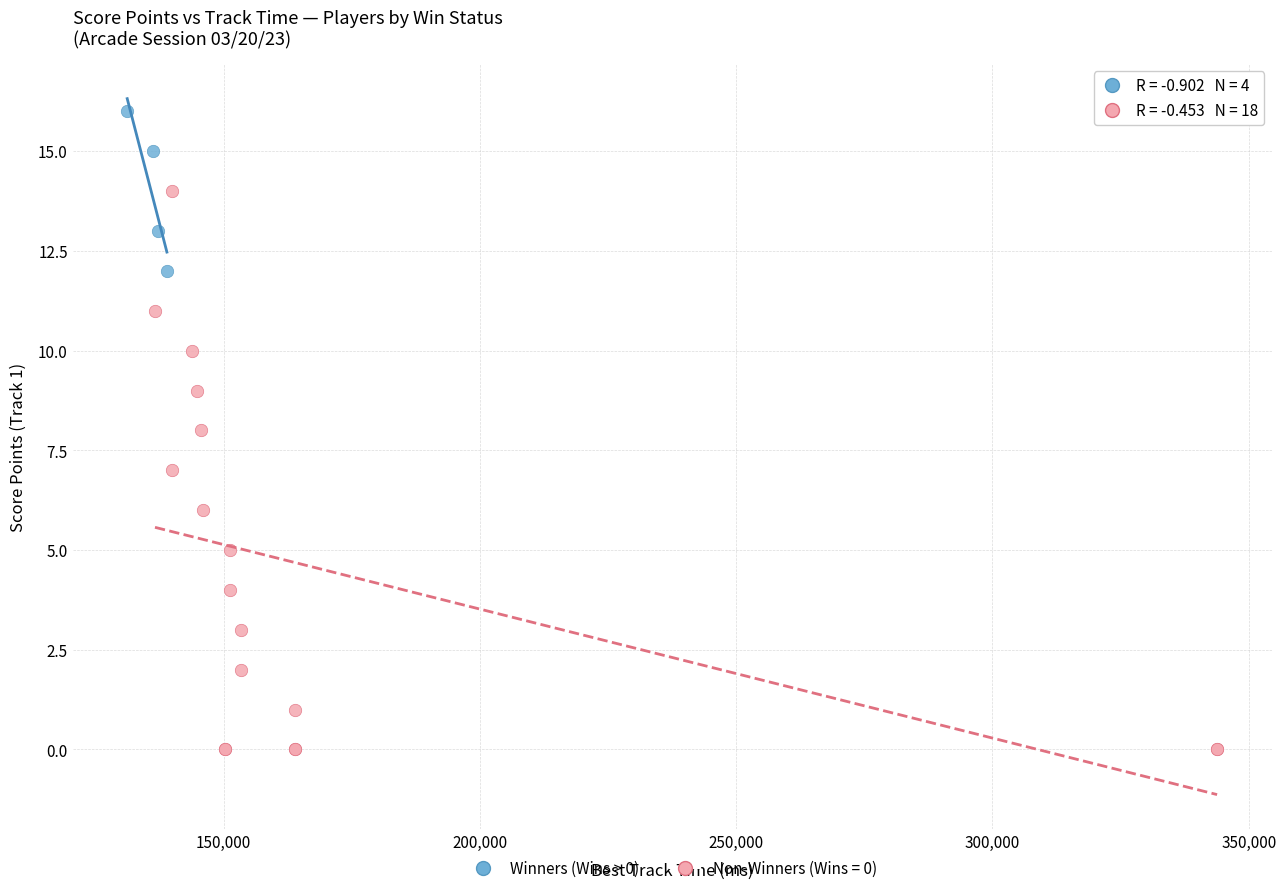

Which series contains the lowest Y value?

Non-Winners (Wins = 0)